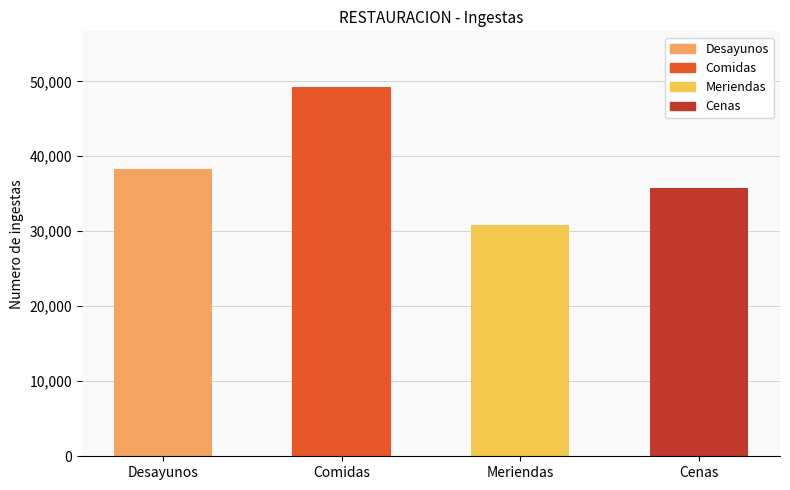

Does the chart contain stacked bars?

No